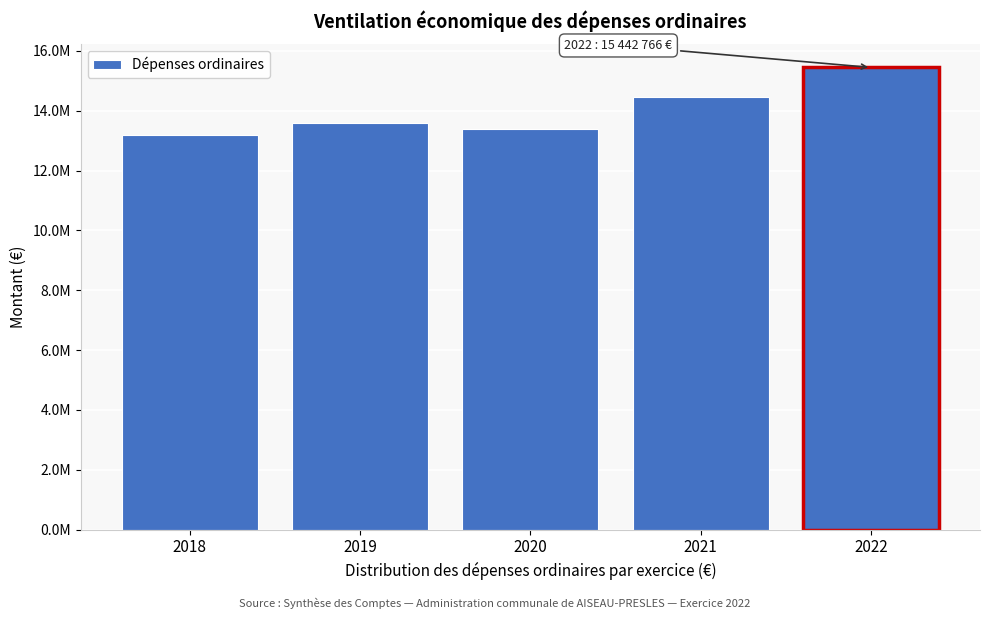

Are the bars horizontal?

No